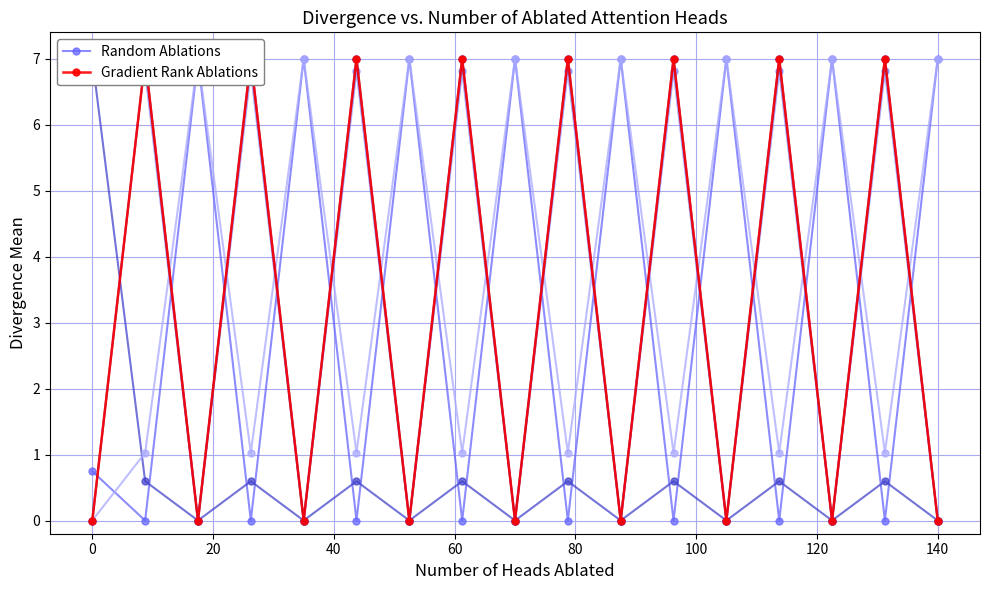

Does the chart have visible grid lines?

Yes